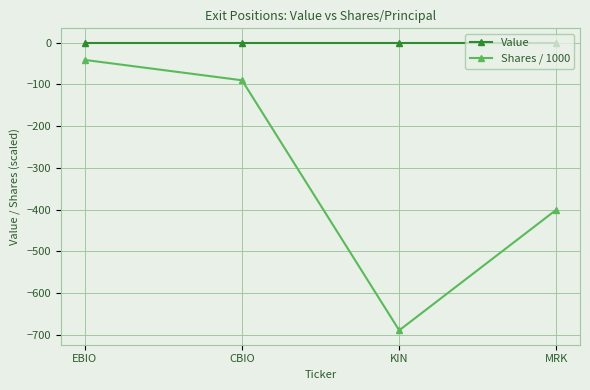

Rank the series by their average value, from highest to lowest.

Value, Shares / 1000